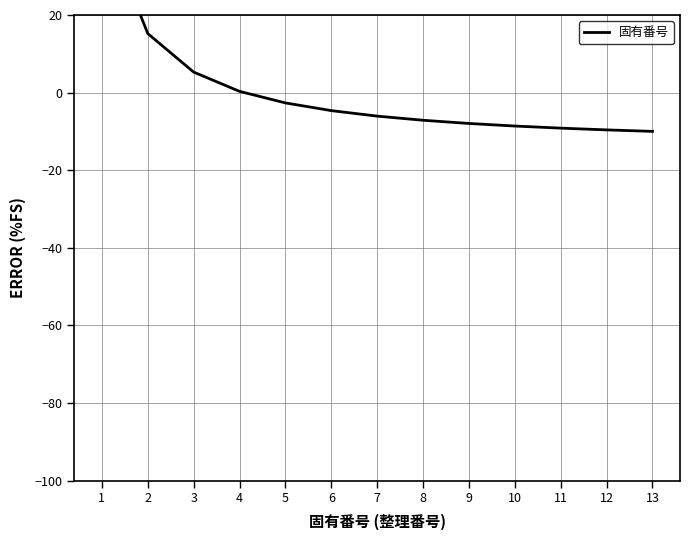

Is it true that the value at 8 is -7.1?

True